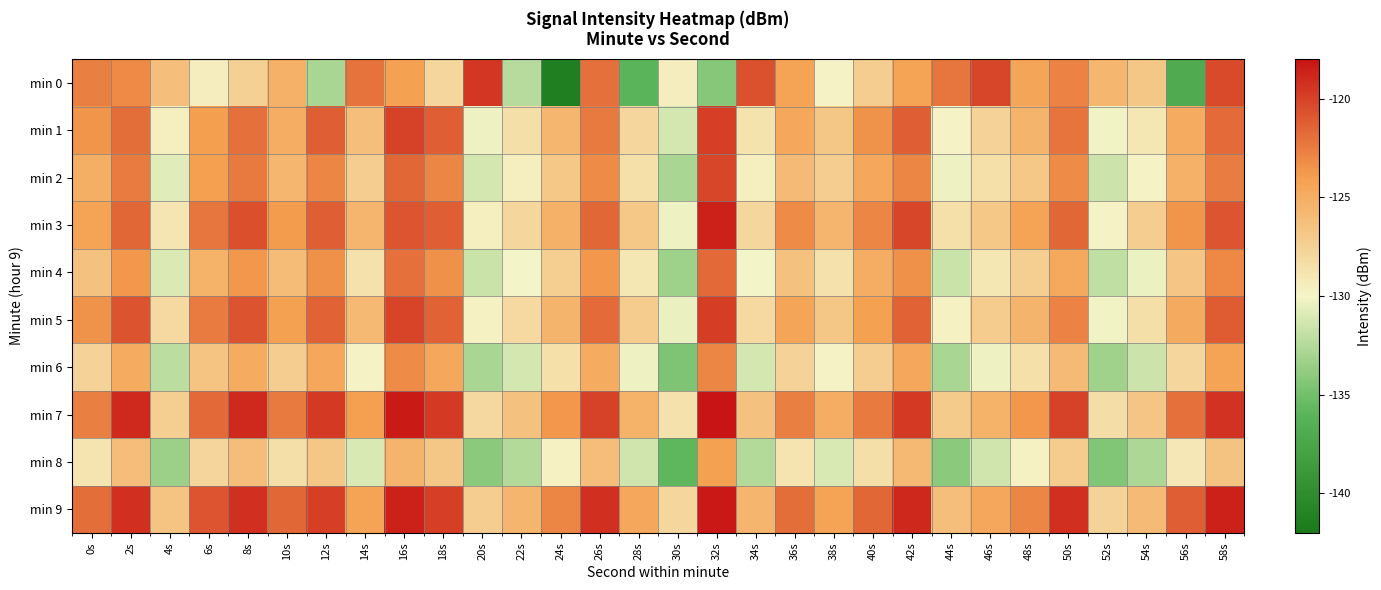

Reading left to right, what are all the values shown in this chart?

min 0: 0s=-122.6	2s=-123.1	4s=-126.2	6s=-129.5	8s=-127.4	10s=-125.2	12s=-132.9	14s=-122.1	16s=-124.1	18s=-127.9	20s=-119.5	22s=-132.4	24s=-141.4	26s=-122.0	28s=-136.0	30s=-129.5	32s=-134.2	34s=-120.7	36s=-124.4	38s=-129.9	40s=-127.3	42s=-124.4	44s=-122.2	46s=-120.2	48s=-124.4	50s=-122.8	52s=-125.6	54s=-126.8	56s=-136.9	58s=-120.4
min 1: 0s=-123.5	2s=-121.9	4s=-129.6	6s=-123.9	8s=-121.9	10s=-124.9	12s=-121.3	14s=-126.2	16s=-120.0	18s=-121.2	20s=-130.2	22s=-128.5	24s=-125.7	26s=-122.3	28s=-127.9	30s=-131.2	32s=-119.9	34s=-128.8	36s=-124.6	38s=-126.8	40s=-123.5	42s=-121.2	44s=-129.9	46s=-127.7	48s=-125.4	50s=-122.2	52s=-130.1	54s=-129.0	56s=-124.9	58s=-121.8
min 2: 0s=-125.1	2s=-122.5	4s=-130.8	6s=-124.0	8s=-122.3	10s=-125.7	12s=-122.9	14s=-127.2	16s=-121.6	18s=-122.9	20s=-131.2	22s=-129.6	24s=-126.9	26s=-123.2	28s=-128.6	30s=-132.9	32s=-120.2	34s=-129.6	36s=-125.9	38s=-127.2	40s=-124.6	42s=-122.9	44s=-130.2	46s=-128.6	48s=-126.9	50s=-123.2	52s=-131.6	54s=-129.9	56s=-125.2	58s=-122.6
min 3: 0s=-124.2	2s=-121.6	4s=-128.9	6s=-122.2	8s=-120.6	10s=-123.9	12s=-121.2	14s=-125.6	16s=-120.9	18s=-121.2	20s=-129.6	22s=-127.9	24s=-125.2	26s=-121.6	28s=-126.9	30s=-130.2	32s=-118.6	34s=-127.9	36s=-123.2	38s=-125.6	40s=-122.9	42s=-120.2	44s=-128.6	46s=-126.9	48s=-124.2	50s=-121.6	52s=-129.9	54s=-127.2	56s=-123.6	58s=-120.9
min 4: 0s=-126.3	2s=-123.7	4s=-131.0	6s=-125.3	8s=-123.7	10s=-126.0	12s=-123.3	14s=-128.7	16s=-122.0	18s=-123.3	20s=-131.7	22s=-130.0	24s=-127.3	26s=-123.7	28s=-129.0	30s=-133.3	32s=-121.7	34s=-130.0	36s=-126.3	38s=-128.7	40s=-125.0	42s=-123.3	44s=-131.7	46s=-129.0	48s=-127.3	50s=-124.7	52s=-132.0	54s=-130.3	56s=-126.7	58s=-123.0
min 5: 0s=-123.5	2s=-120.8	4s=-128.1	6s=-122.5	8s=-120.8	10s=-124.1	12s=-121.5	14s=-125.8	16s=-120.1	18s=-121.5	20s=-129.8	22s=-128.1	24s=-125.5	26s=-121.8	28s=-127.1	30s=-130.5	32s=-119.8	34s=-128.1	36s=-124.5	38s=-126.8	40s=-124.1	42s=-121.5	44s=-129.8	46s=-127.1	48s=-125.5	50s=-122.8	52s=-130.1	54s=-128.5	56s=-124.8	58s=-121.1
min 6: 0s=-127.6	2s=-124.9	4s=-132.2	6s=-126.6	8s=-124.9	10s=-127.2	12s=-124.6	14s=-129.9	16s=-123.2	18s=-124.6	20s=-132.9	22s=-131.2	24s=-128.6	26s=-124.9	28s=-130.2	30s=-134.6	32s=-122.9	34s=-131.2	36s=-127.6	38s=-129.9	40s=-127.2	42s=-124.6	44s=-132.9	46s=-130.2	48s=-128.6	50s=-125.9	52s=-133.2	54s=-131.6	56s=-127.9	58s=-124.2
min 7: 0s=-122.7	2s=-119.0	4s=-127.3	6s=-121.7	8s=-119.0	10s=-122.3	12s=-119.7	14s=-124.0	16s=-118.3	18s=-119.7	20s=-128.0	22s=-126.3	24s=-123.7	26s=-120.0	28s=-125.3	30s=-128.7	32s=-118.0	34s=-126.3	36s=-122.7	38s=-125.0	40s=-122.3	42s=-119.7	44s=-127.0	46s=-125.3	48s=-123.7	50s=-120.0	52s=-128.3	54s=-126.7	56s=-122.0	58s=-119.3
min 8: 0s=-128.8	2s=-126.1	4s=-133.5	6s=-127.8	8s=-126.1	10s=-128.5	12s=-126.8	14s=-131.1	16s=-125.5	18s=-126.8	20s=-134.1	22s=-132.5	24s=-129.8	26s=-126.1	28s=-131.5	30s=-135.8	32s=-124.1	34s=-132.5	36s=-128.8	38s=-131.1	40s=-128.5	42s=-125.8	44s=-134.1	46s=-131.5	48s=-129.8	50s=-127.1	52s=-134.5	54s=-132.8	56s=-129.1	58s=-126.5
min 9: 0s=-121.9	2s=-119.2	4s=-126.6	6s=-120.9	8s=-119.2	10s=-121.6	12s=-119.9	14s=-124.2	16s=-118.6	18s=-119.9	20s=-127.2	22s=-125.6	24s=-122.9	26s=-119.2	28s=-124.6	30s=-127.9	32s=-118.2	34s=-125.6	36s=-121.9	38s=-124.2	40s=-121.6	42s=-118.9	44s=-126.2	46s=-124.6	48s=-122.9	50s=-119.2	52s=-127.6	54s=-125.9	56s=-121.2	58s=-118.6